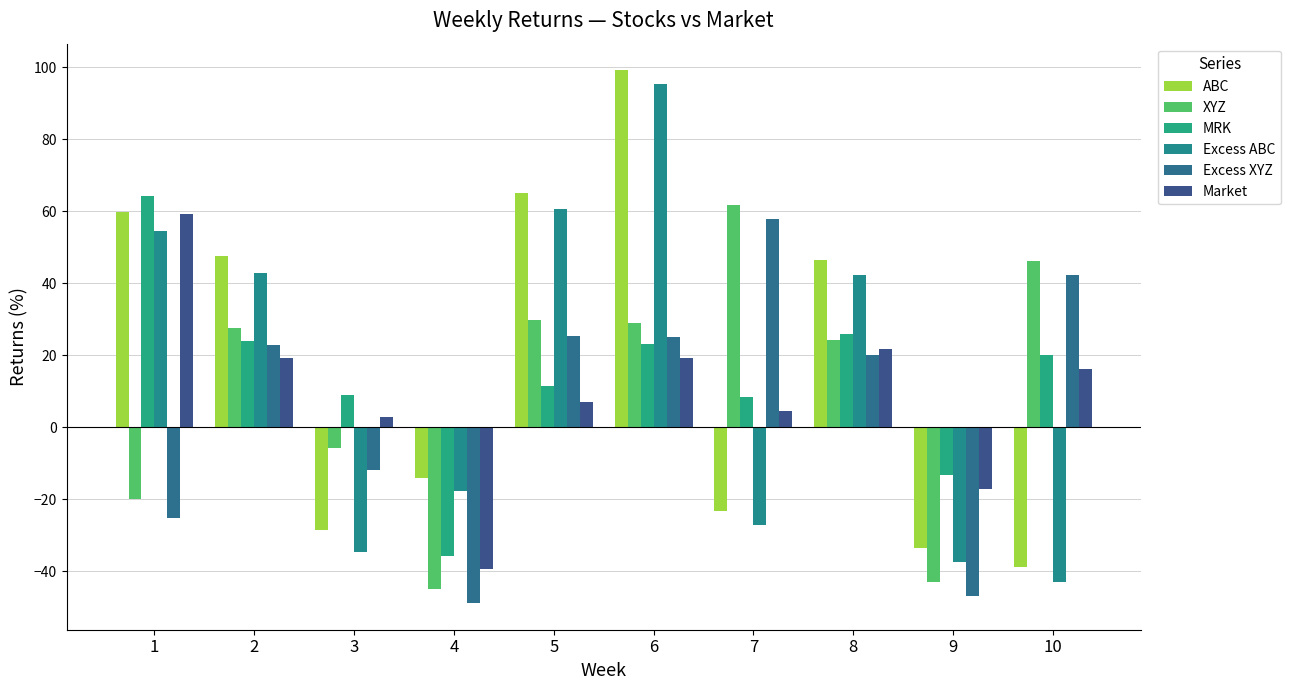

Between 10 and 4, which is larger?

4